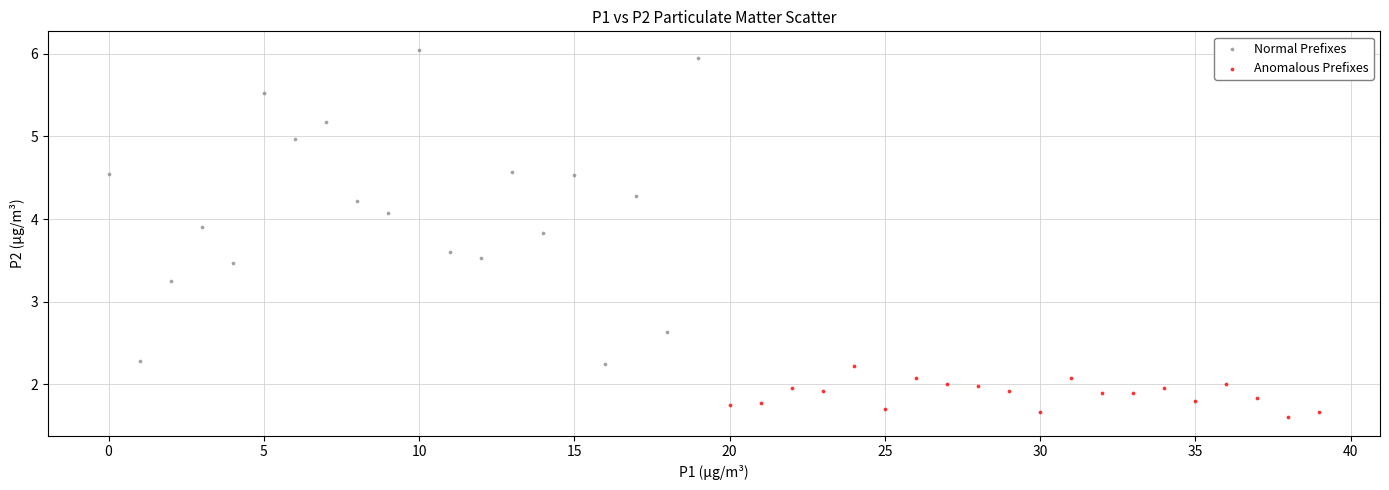

What are all the series names shown in the legend?

Normal Prefixes, Anomalous Prefixes